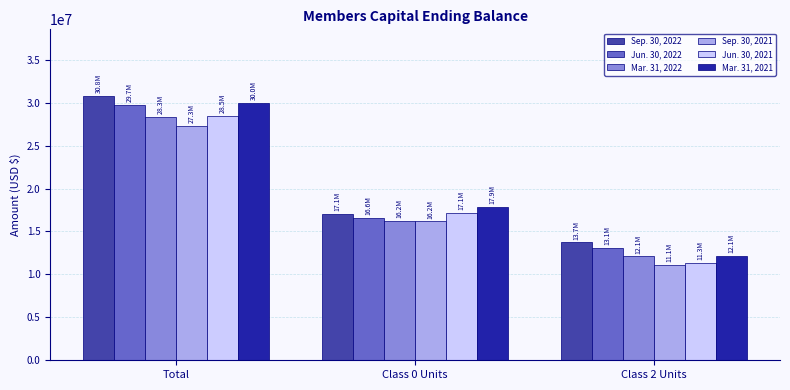

Reading left to right, what are all the values shown in this chart?

Sep. 30, 2022: Total=30835947	Class 0 Units=17093292	Class 2 Units=13742655
Jun. 30, 2022: Total=29711303	Class 0 Units=16602091	Class 2 Units=13109212
Mar. 31, 2022: Total=28307131	Class 0 Units=16214908	Class 2 Units=12092223
Sep. 30, 2021: Total=27254103	Class 0 Units=16165772	Class 2 Units=11088331
Jun. 30, 2021: Total=28493446	Class 0 Units=17145652	Class 2 Units=11347794
Mar. 31, 2021: Total=30006236	Class 0 Units=17893287	Class 2 Units=12112949